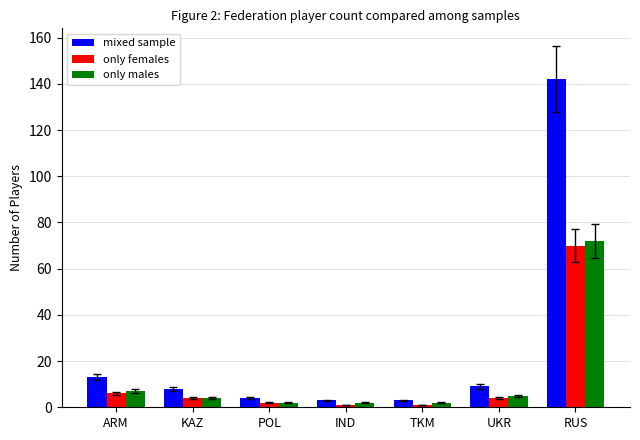

How many bars are there in total?

21